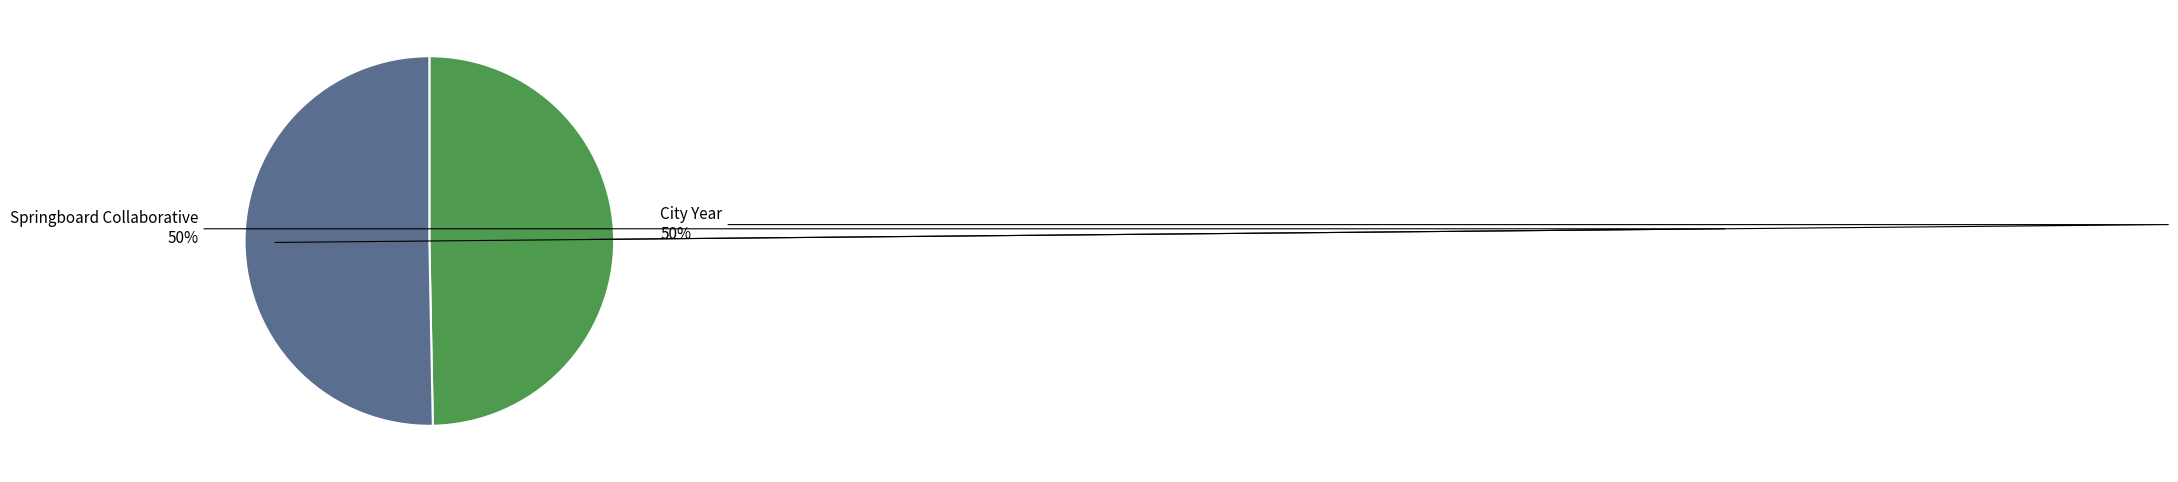

The City Year slice represents 39% of the pie. True or false?

False